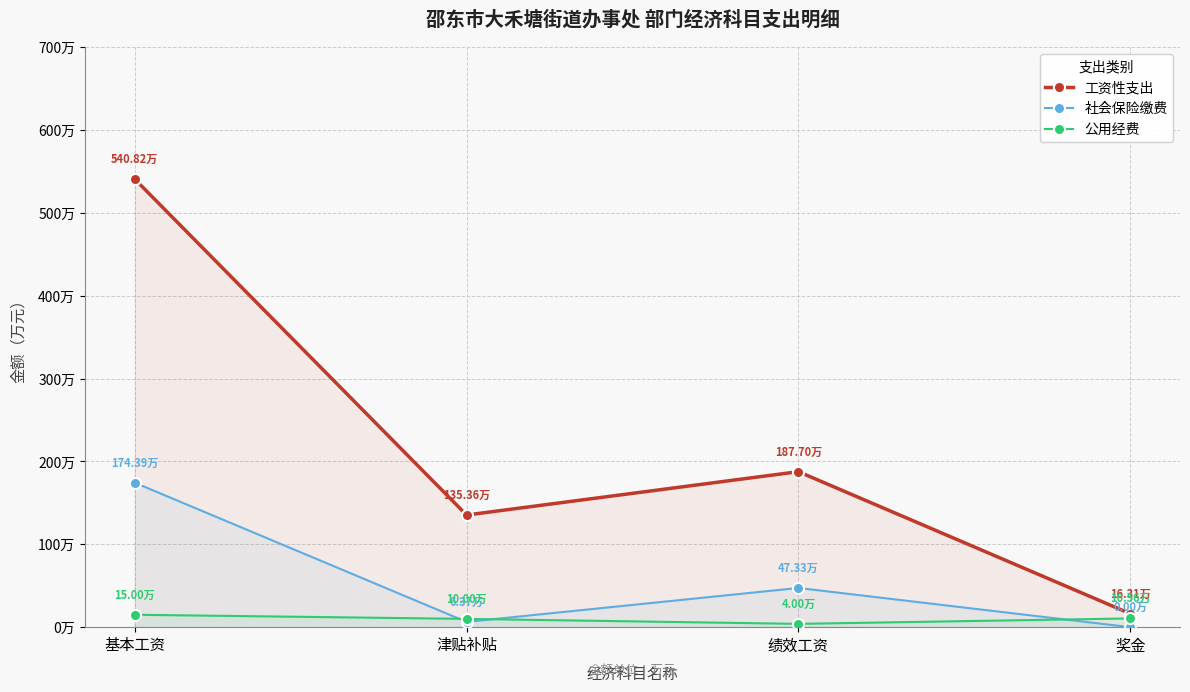

What position from the right is 奖金?

1